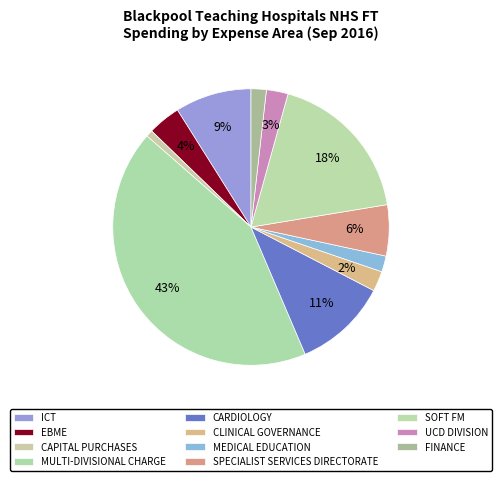

What percentage is the ICT slice, to the nearest percent?

9%